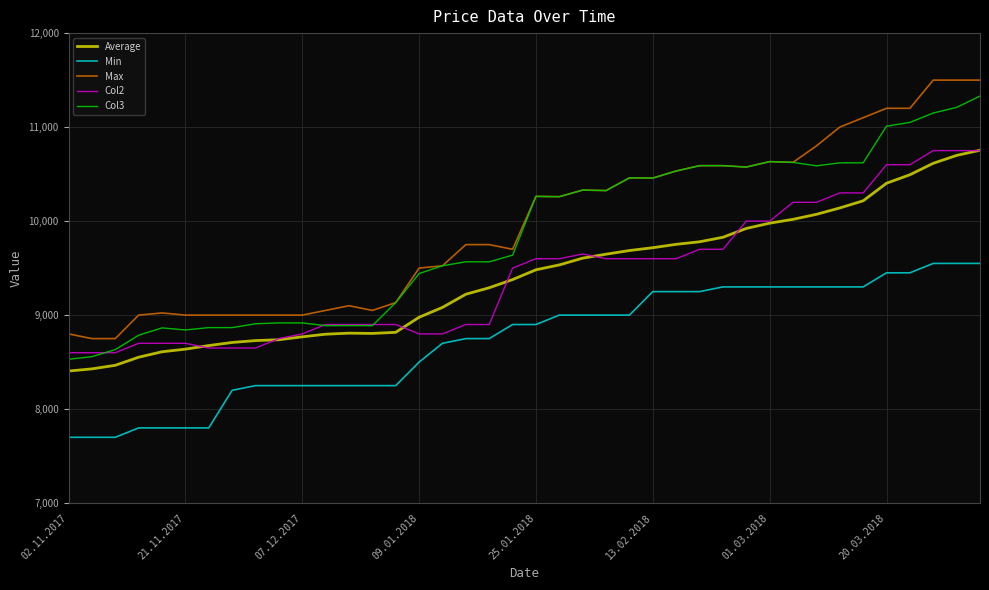

What is the maximum value for Max?

11500